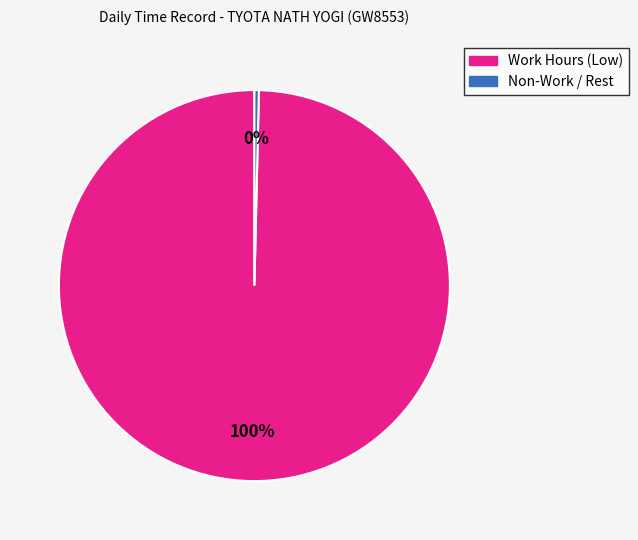

Is there a majority slice in this chart?

Yes